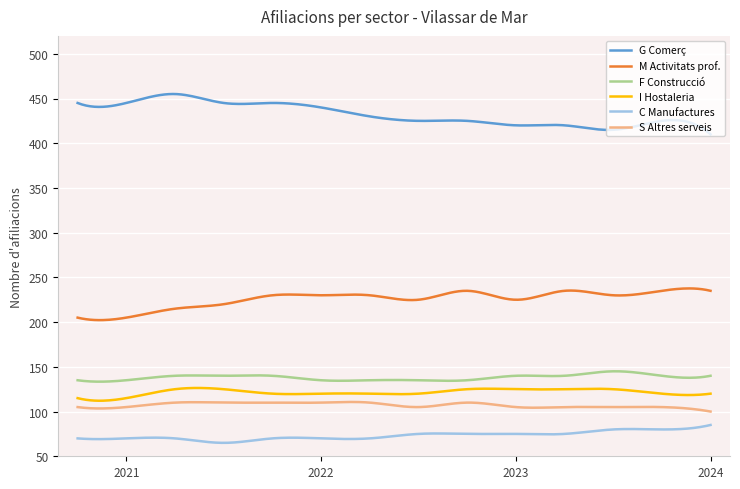

What is the difference between the maximum and minimum values in the G Comerç series?

45.0